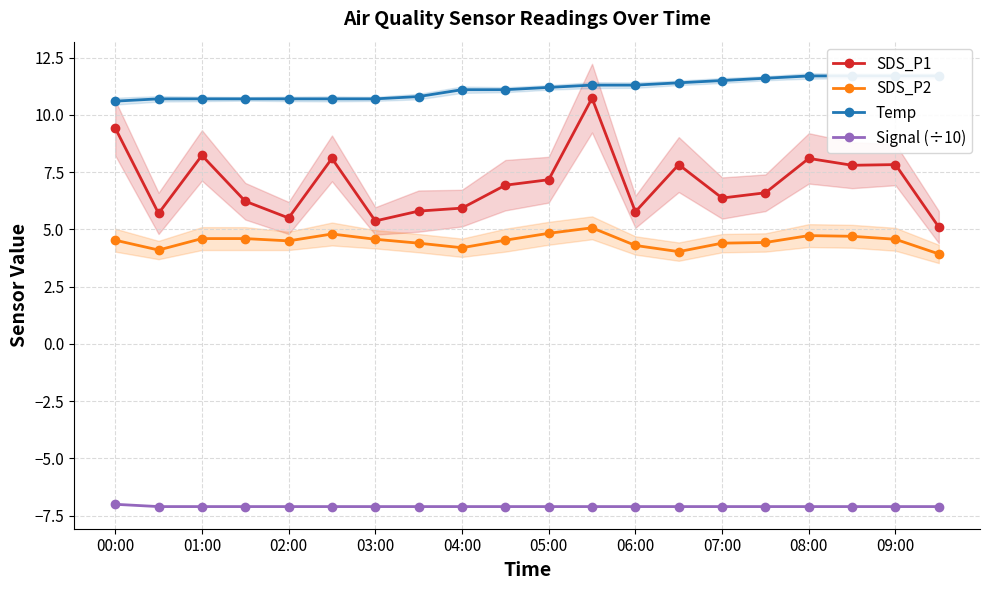

What is the minimum value for SDS_P1?

5.1